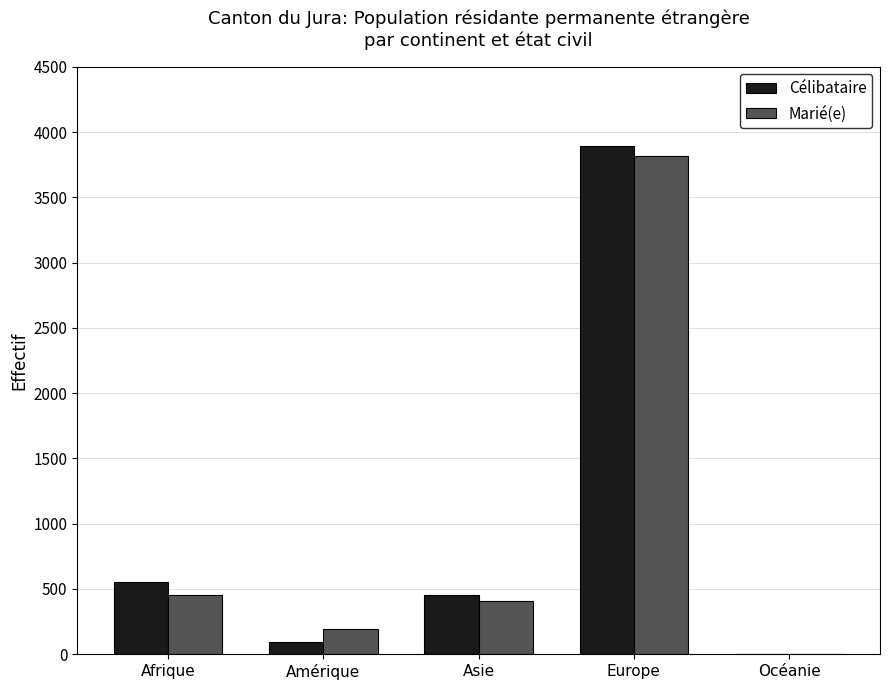

Between Amérique and Asie, which series saw the biggest shift?

Célibataire